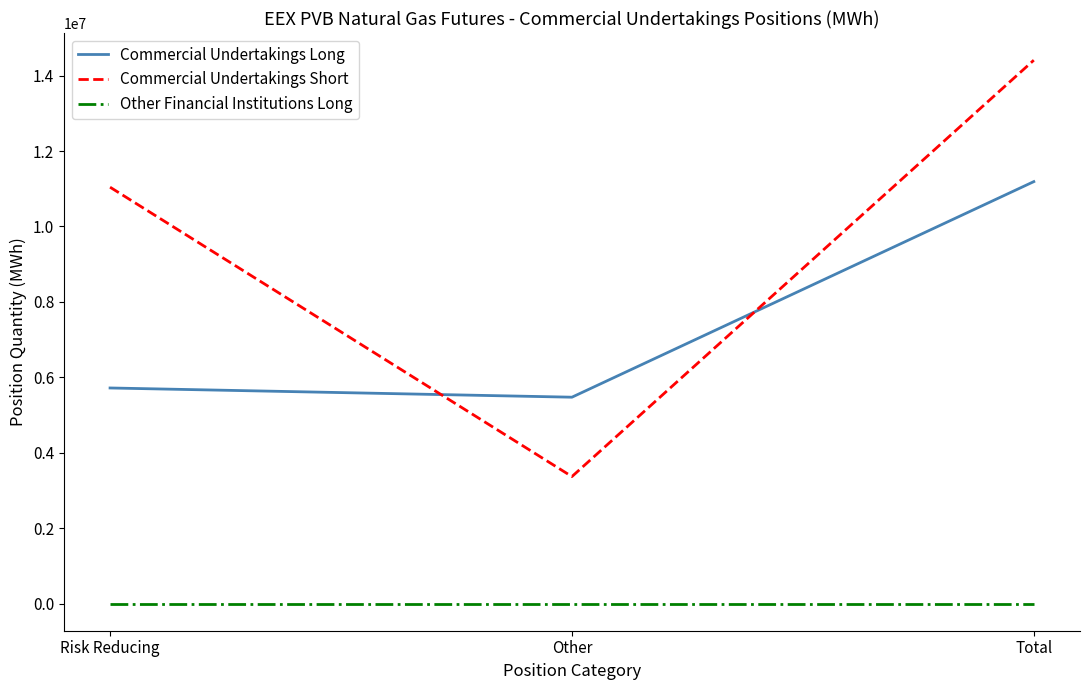

What is the difference between the highest and lowest values at Total?

14408260